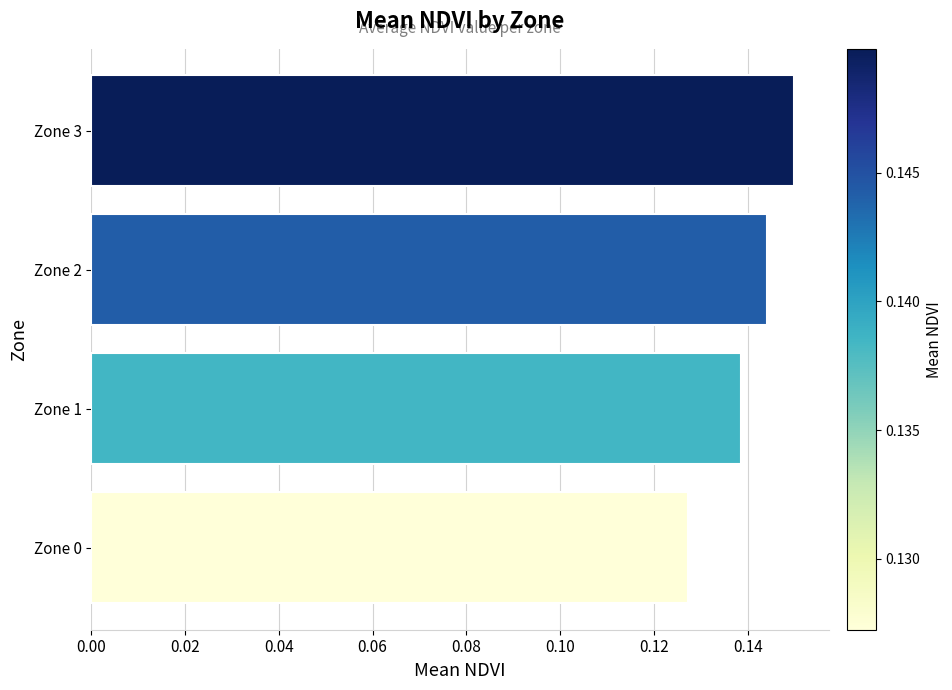

At which category does the chart reach its peak across all series?

Zone 3